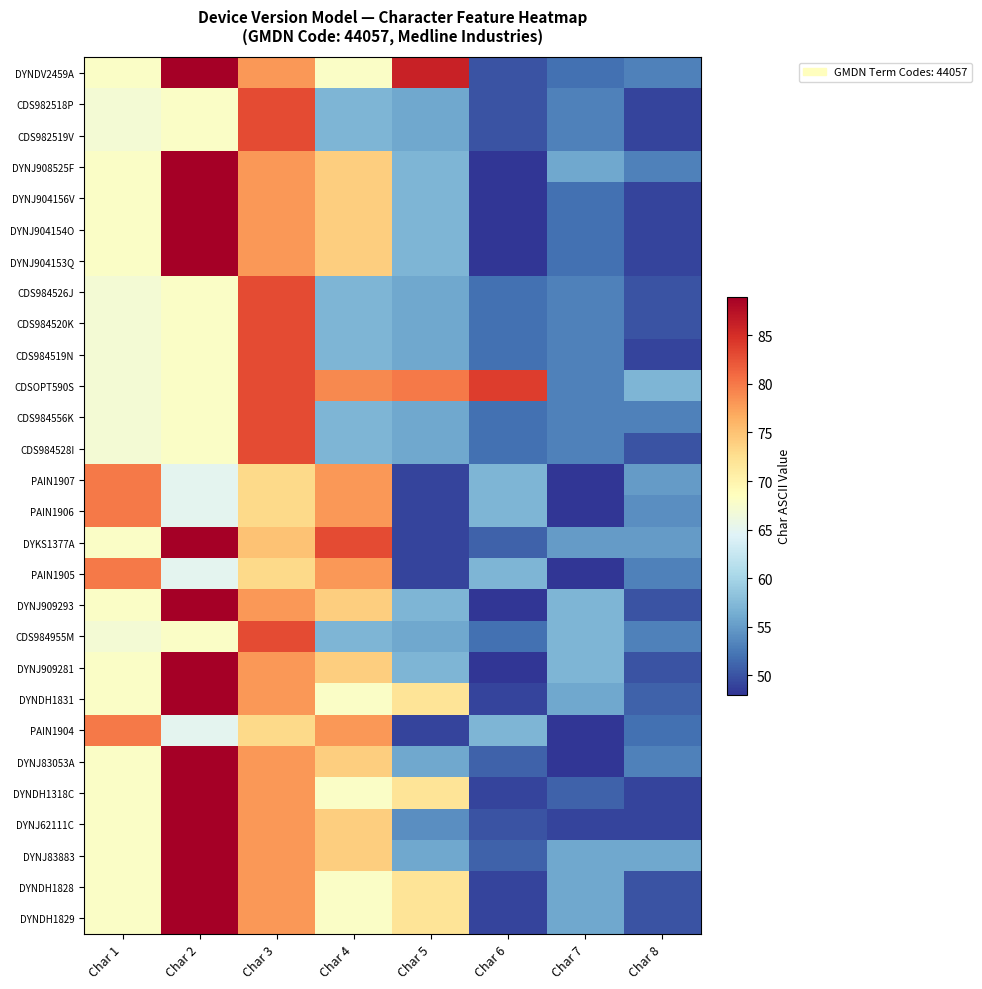

Reading left to right, list all the values displayed in this chart.

DYNDV2459A: Char 1=68	Char 2=89	Char 3=78	Char 4=68	Char 5=86	Char 6=50	Char 7=52	Char 8=53
CDS982518P: Char 1=67	Char 2=68	Char 3=83	Char 4=57	Char 5=56	Char 6=50	Char 7=53	Char 8=49
CDS982519V: Char 1=67	Char 2=68	Char 3=83	Char 4=57	Char 5=56	Char 6=50	Char 7=53	Char 8=49
DYNJ908525F: Char 1=68	Char 2=89	Char 3=78	Char 4=74	Char 5=57	Char 6=48	Char 7=56	Char 8=53
DYNJ904156V: Char 1=68	Char 2=89	Char 3=78	Char 4=74	Char 5=57	Char 6=48	Char 7=52	Char 8=49
DYNJ904154O: Char 1=68	Char 2=89	Char 3=78	Char 4=74	Char 5=57	Char 6=48	Char 7=52	Char 8=49
DYNJ904153Q: Char 1=68	Char 2=89	Char 3=78	Char 4=74	Char 5=57	Char 6=48	Char 7=52	Char 8=49
CDS984526J: Char 1=67	Char 2=68	Char 3=83	Char 4=57	Char 5=56	Char 6=52	Char 7=53	Char 8=50
CDS984520K: Char 1=67	Char 2=68	Char 3=83	Char 4=57	Char 5=56	Char 6=52	Char 7=53	Char 8=50
CDS984519N: Char 1=67	Char 2=68	Char 3=83	Char 4=57	Char 5=56	Char 6=52	Char 7=53	Char 8=49
CDSOPT590S: Char 1=67	Char 2=68	Char 3=83	Char 4=79	Char 5=80	Char 6=84	Char 7=53	Char 8=57
CDS984556K: Char 1=67	Char 2=68	Char 3=83	Char 4=57	Char 5=56	Char 6=52	Char 7=53	Char 8=53
CDS984528I: Char 1=67	Char 2=68	Char 3=83	Char 4=57	Char 5=56	Char 6=52	Char 7=53	Char 8=50
PAIN1907: Char 1=80	Char 2=65	Char 3=73	Char 4=78	Char 5=49	Char 6=57	Char 7=48	Char 8=55
PAIN1906: Char 1=80	Char 2=65	Char 3=73	Char 4=78	Char 5=49	Char 6=57	Char 7=48	Char 8=54
DYKS1377A: Char 1=68	Char 2=89	Char 3=75	Char 4=83	Char 5=49	Char 6=51	Char 7=55	Char 8=55
PAIN1905: Char 1=80	Char 2=65	Char 3=73	Char 4=78	Char 5=49	Char 6=57	Char 7=48	Char 8=53
DYNJ909293: Char 1=68	Char 2=89	Char 3=78	Char 4=74	Char 5=57	Char 6=48	Char 7=57	Char 8=50
CDS984955M: Char 1=67	Char 2=68	Char 3=83	Char 4=57	Char 5=56	Char 6=52	Char 7=57	Char 8=53
DYNJ909281: Char 1=68	Char 2=89	Char 3=78	Char 4=74	Char 5=57	Char 6=48	Char 7=57	Char 8=50
DYNDH1831: Char 1=68	Char 2=89	Char 3=78	Char 4=68	Char 5=72	Char 6=49	Char 7=56	Char 8=51
PAIN1904: Char 1=80	Char 2=65	Char 3=73	Char 4=78	Char 5=49	Char 6=57	Char 7=48	Char 8=52
DYNJ83053A: Char 1=68	Char 2=89	Char 3=78	Char 4=74	Char 5=56	Char 6=51	Char 7=48	Char 8=53
DYNDH1318C: Char 1=68	Char 2=89	Char 3=78	Char 4=68	Char 5=72	Char 6=49	Char 7=51	Char 8=49
DYNJ62111C: Char 1=68	Char 2=89	Char 3=78	Char 4=74	Char 5=54	Char 6=50	Char 7=49	Char 8=49
DYNJ83883: Char 1=68	Char 2=89	Char 3=78	Char 4=74	Char 5=56	Char 6=51	Char 7=56	Char 8=56
DYNDH1828: Char 1=68	Char 2=89	Char 3=78	Char 4=68	Char 5=72	Char 6=49	Char 7=56	Char 8=50
DYNDH1829: Char 1=68	Char 2=89	Char 3=78	Char 4=68	Char 5=72	Char 6=49	Char 7=56	Char 8=50